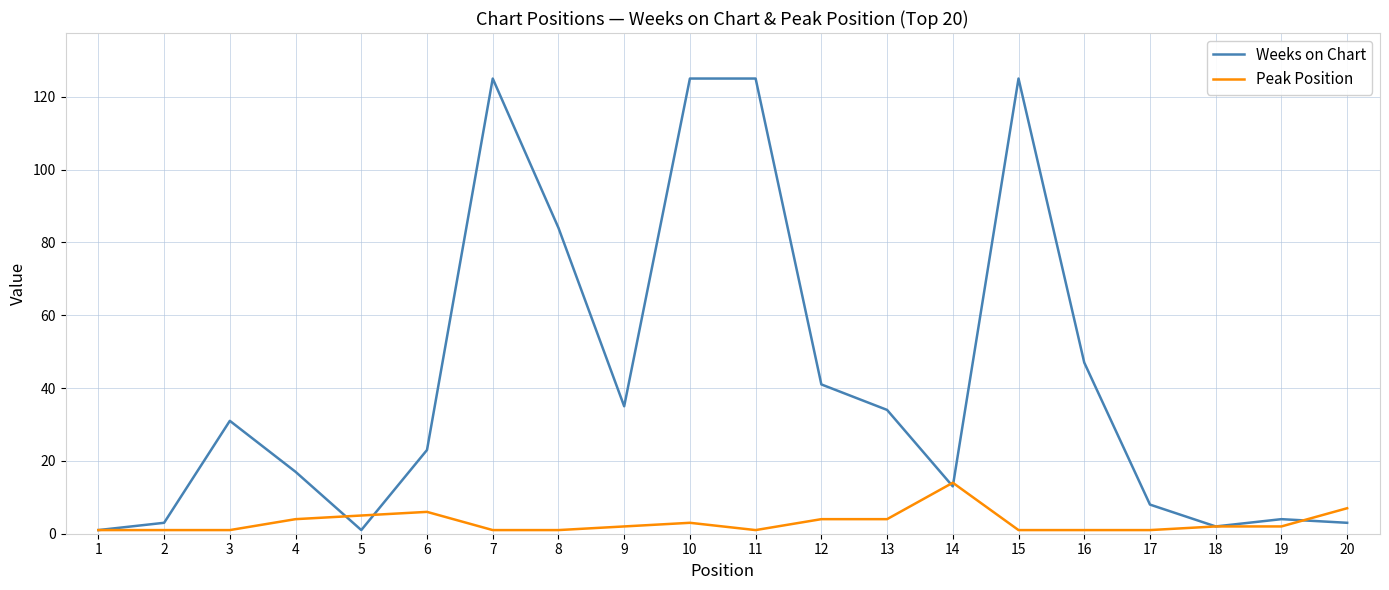

True or false: Weeks on Chart and Peak Position cross at least once.

True